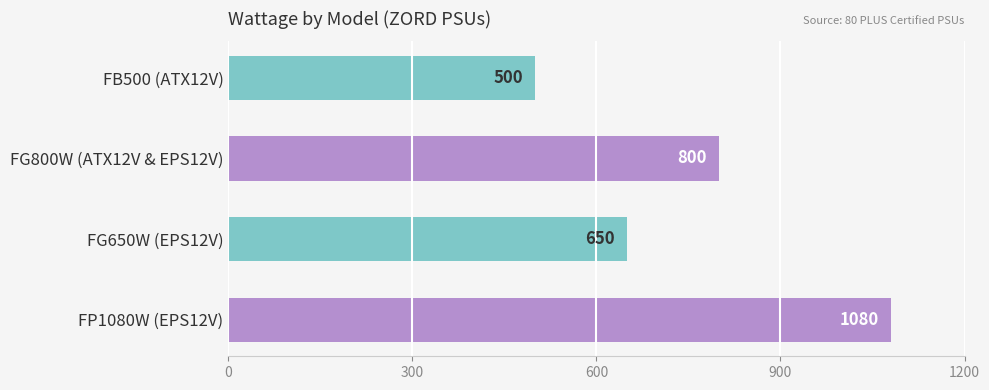

The chart shows a value of 650 at FG650W (EPS12V). True or false?

True